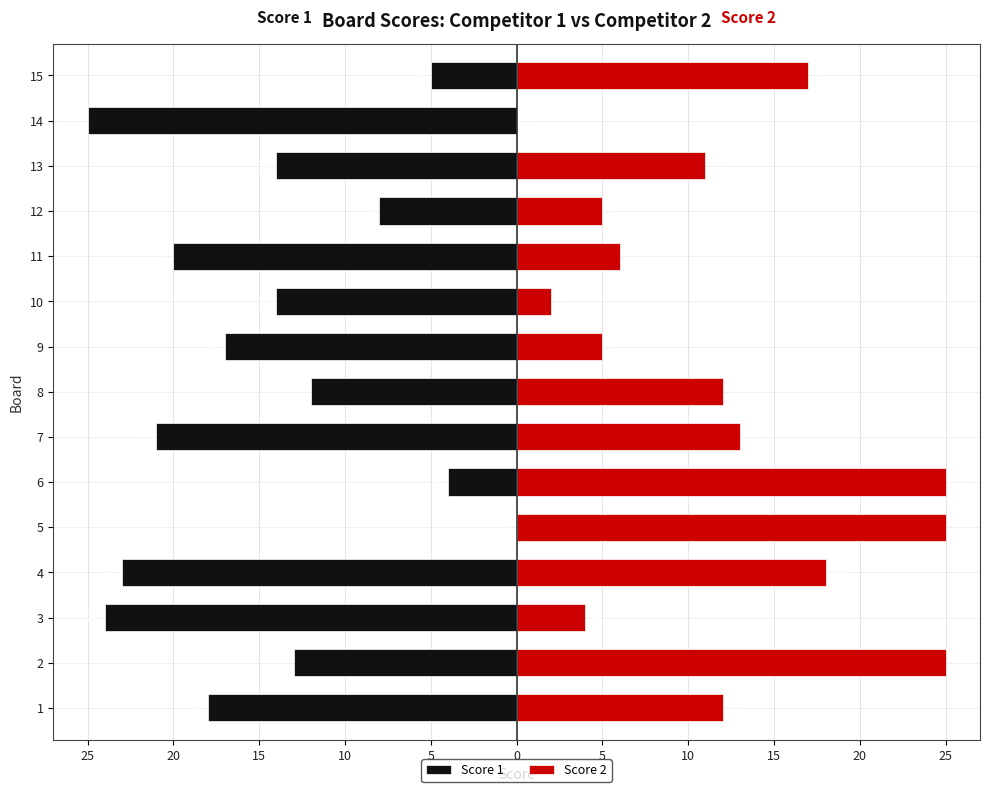

Are the bars horizontal?

Yes